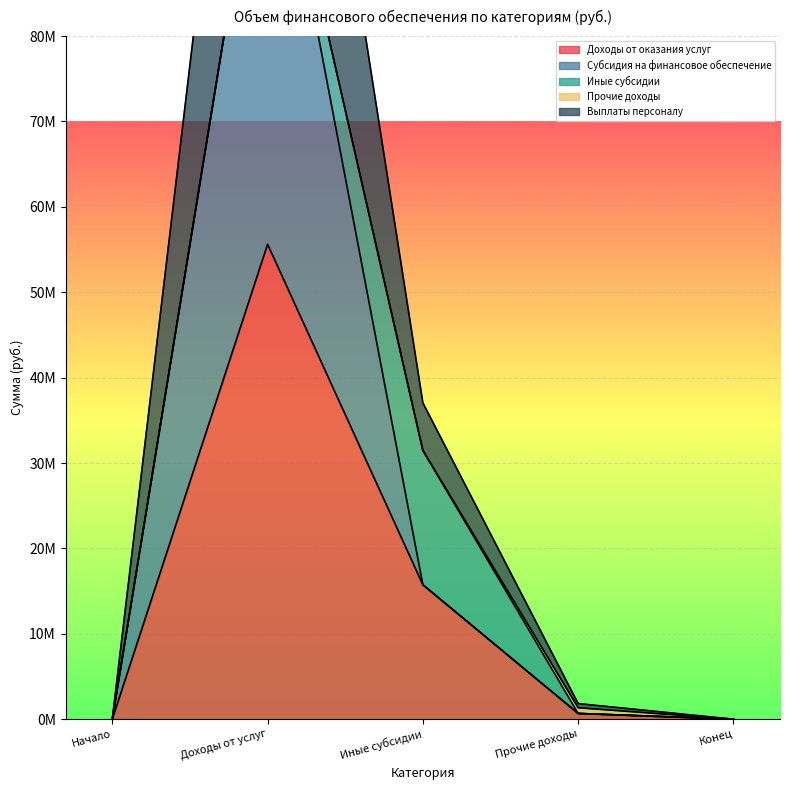

True or false: Выплаты персоналу and Доходы от оказания услуг intersect in this chart.

False